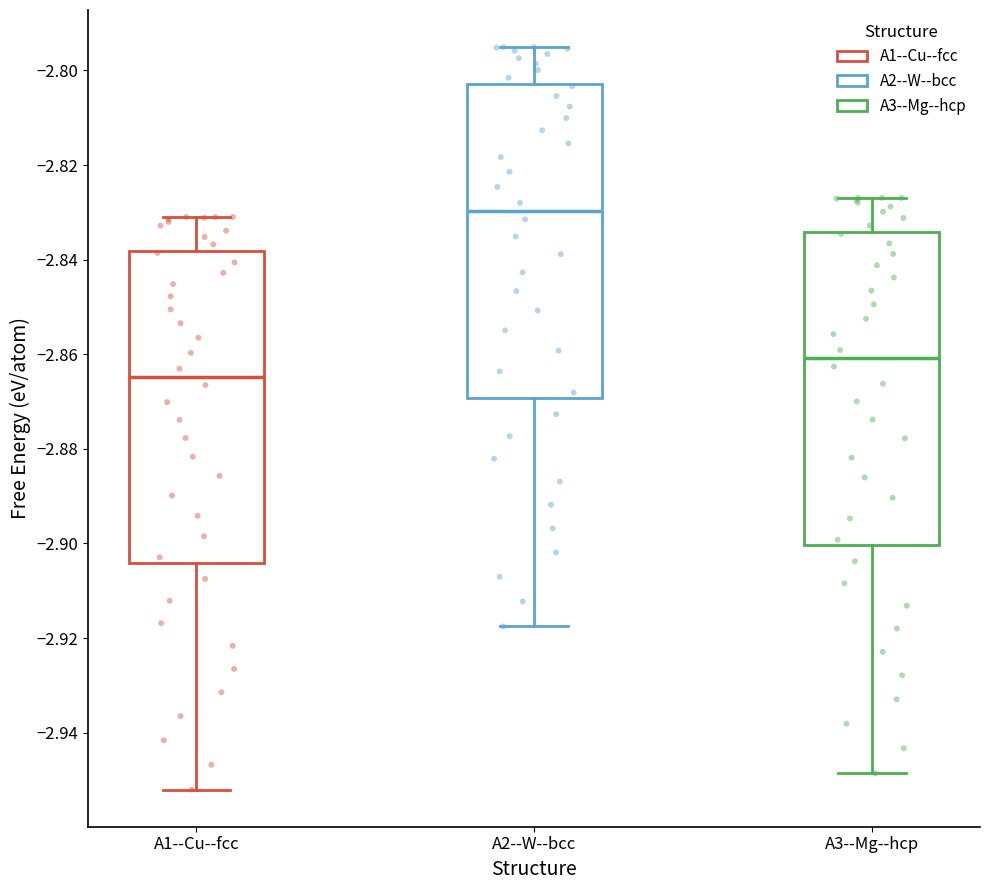

Reading left to right, transcribe this box plot: for each box, give where its median line is, the range the box spans, and where its two whiskers end, as read against the y-axis. The values are not printed on the chart, so give them approximately, as read against the axis.

A1--Cu--fcc: median -2.864, box -2.904 to -2.838, whiskers -2.952 to -2.830
A2--W--bcc: median -2.830, box -2.870 to -2.802, whiskers -2.918 to -2.796
A3--Mg--hcp: median -2.860, box -2.900 to -2.834, whiskers -2.948 to -2.826